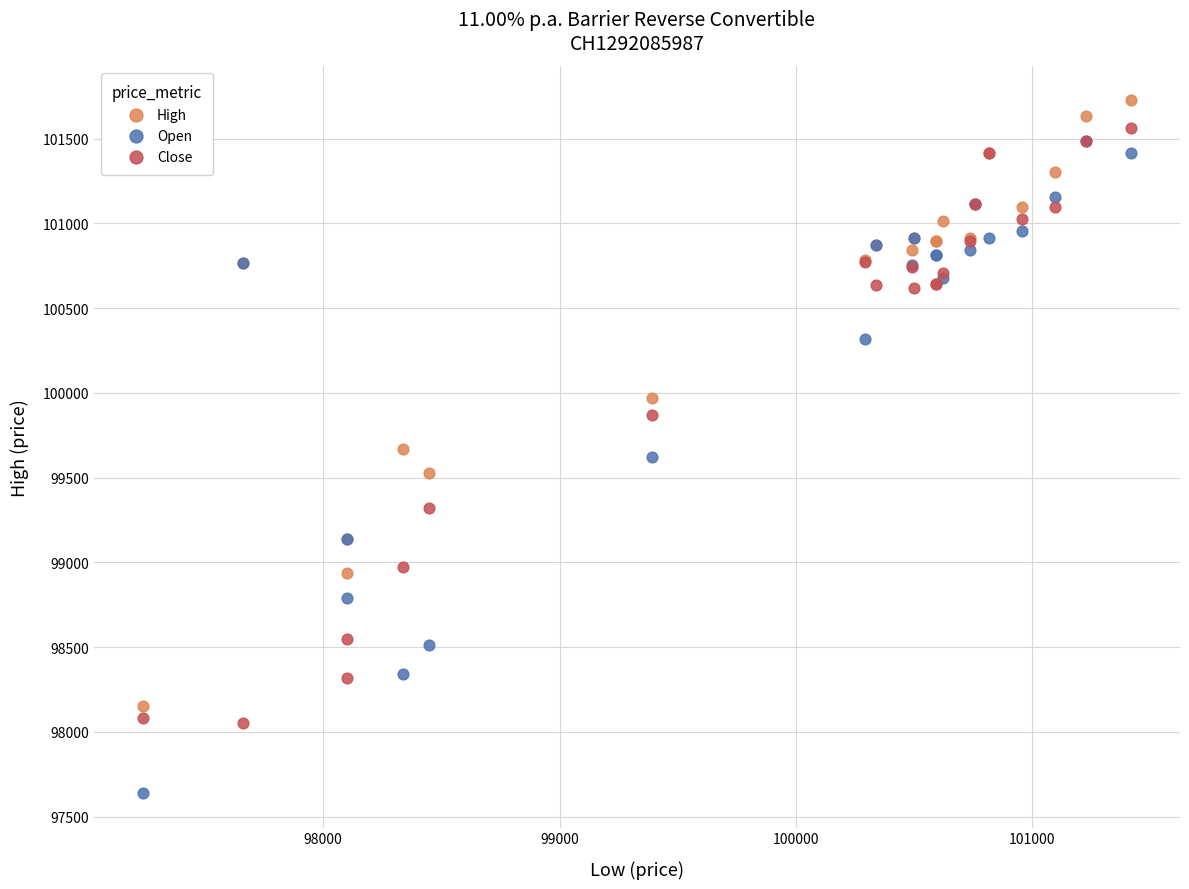

Which series has the widest spread of Y values?

Open